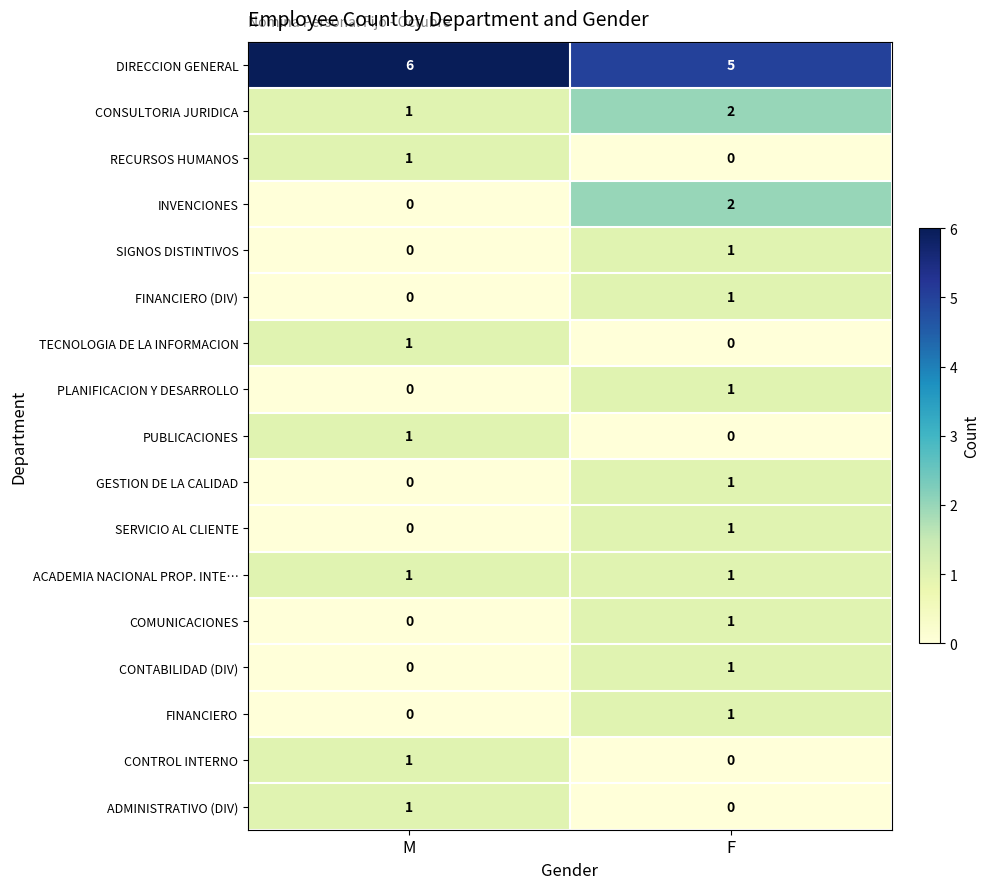

True or false: CONSULTORIA JURIDICA has a value of 3 at F.

False